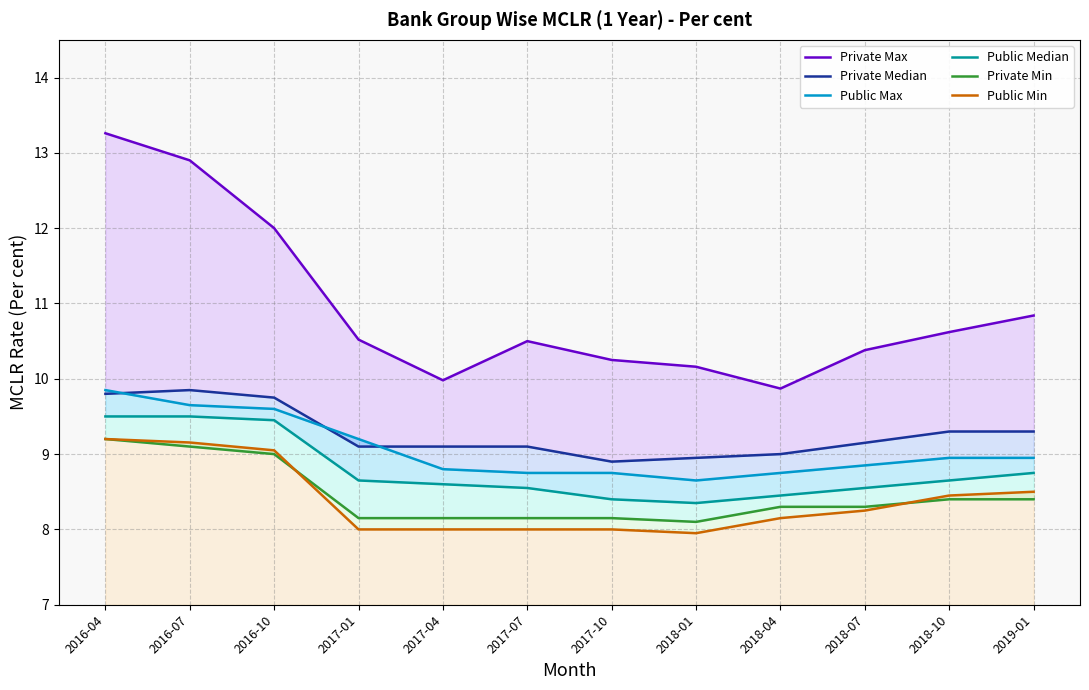

What is the value of the Public Min point at the 10th from the left?

8.2